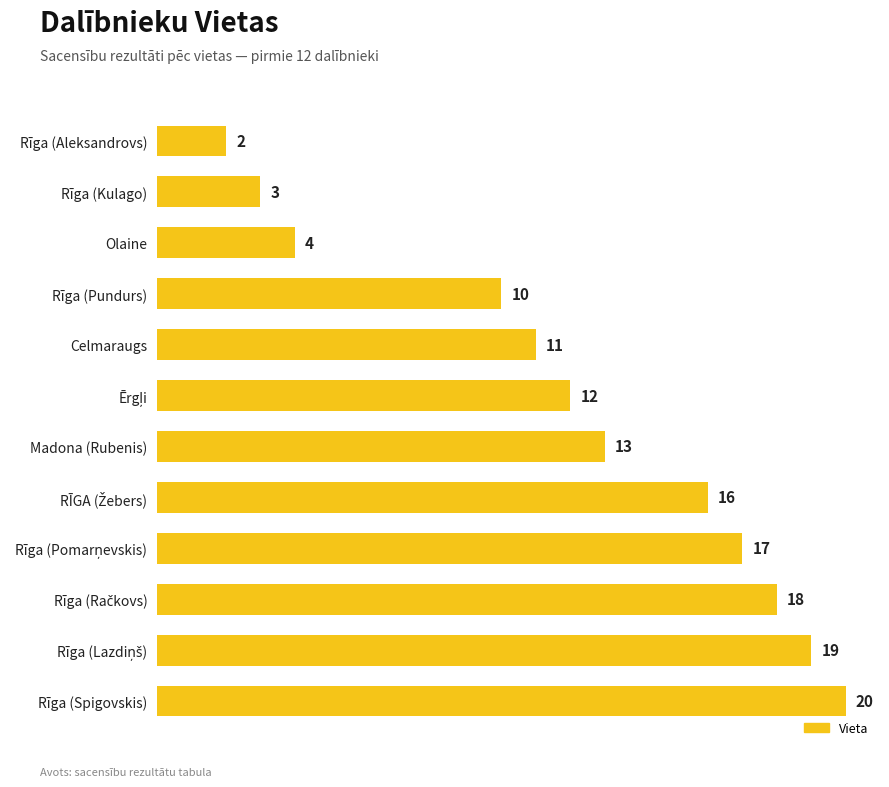

What is the average value?

12